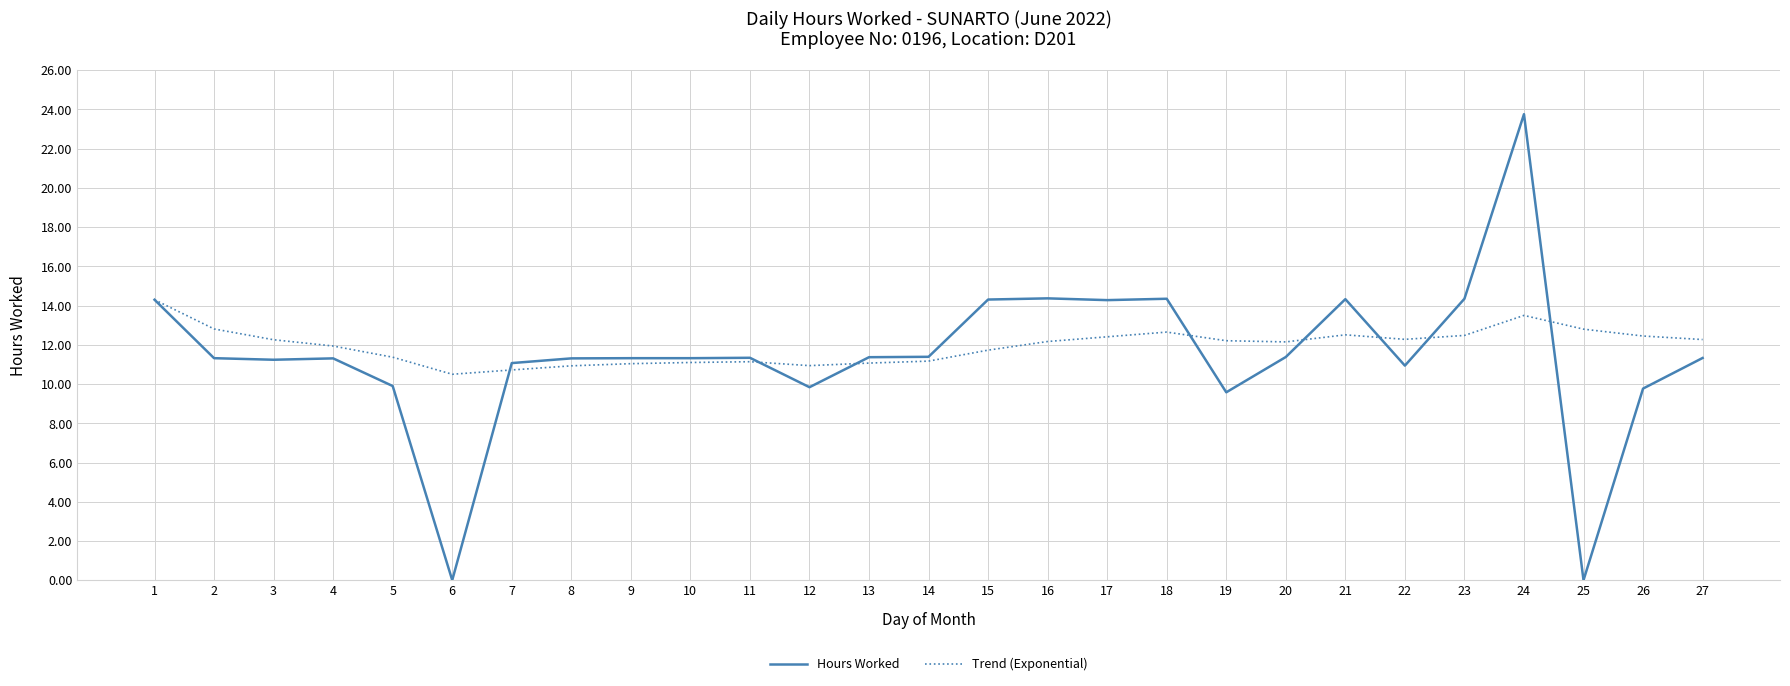

At 19, list the series in order from smallest to largest.

Hours Worked, Trend (Exponential)